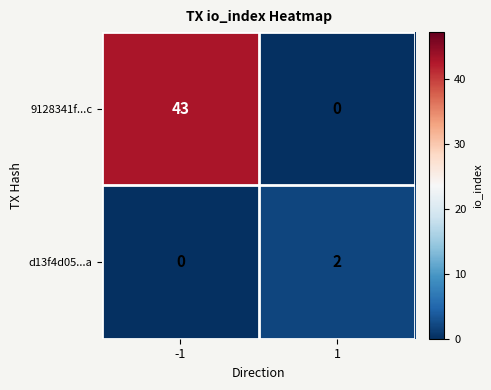

Rank the series by their average value, from highest to lowest.

9128341f...c, d13f4d05...a